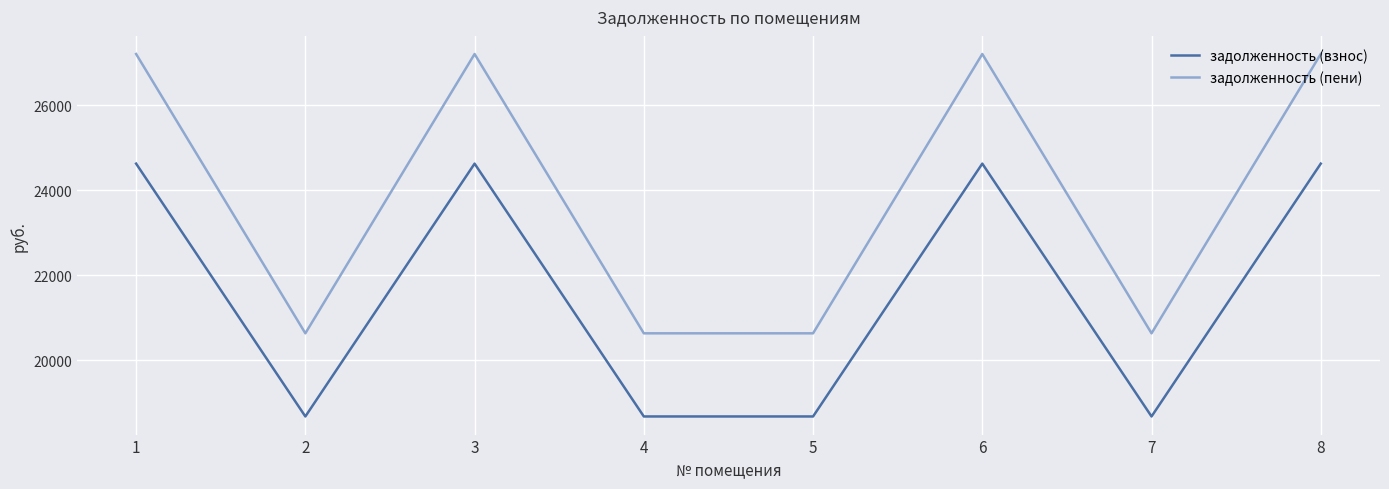

True or false: задолженность (пени) and задолженность (взнос) intersect in this chart.

False